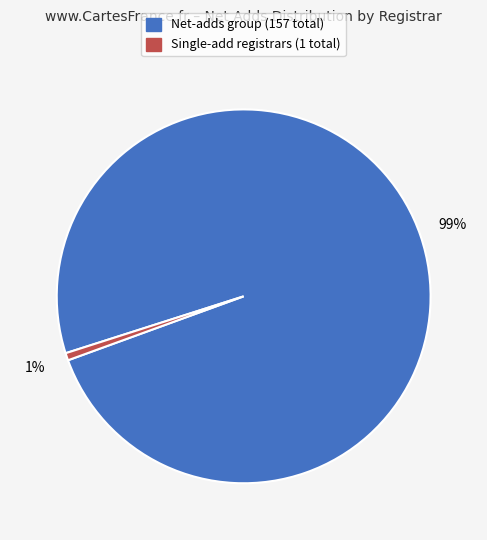

How many segments does this pie chart have?

2